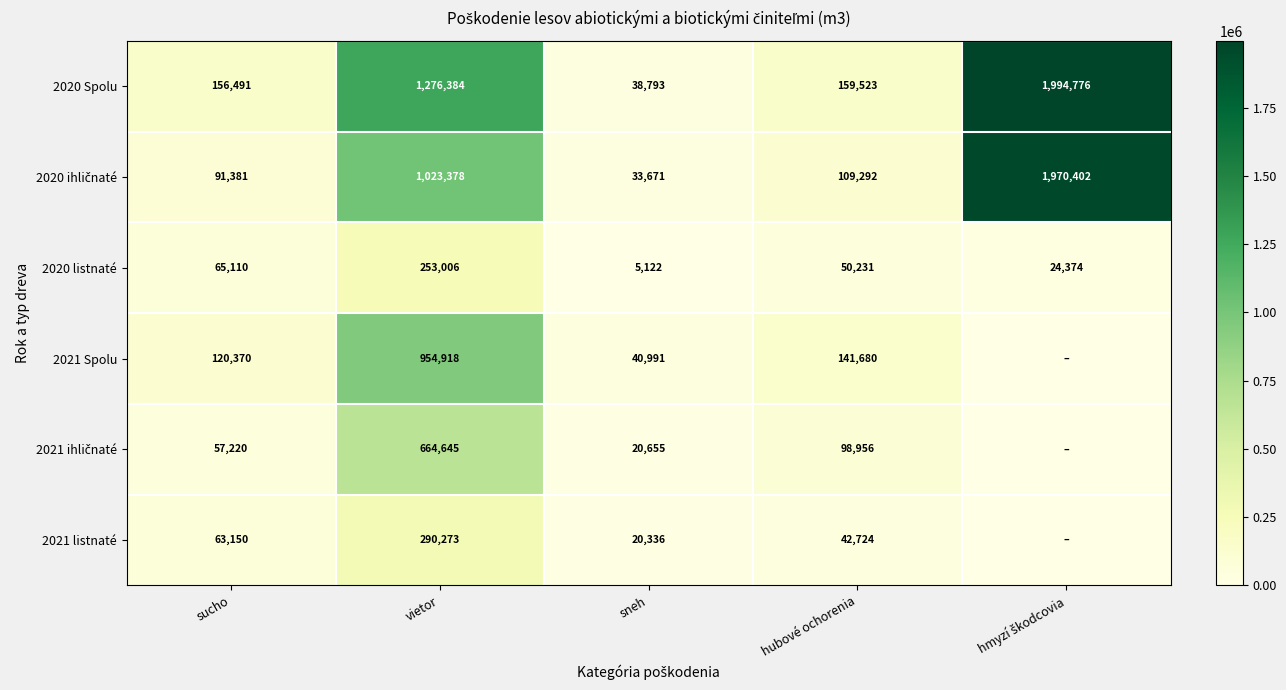

Which series changed the most between sneh and hubové ochorenia?

2020 Spolu